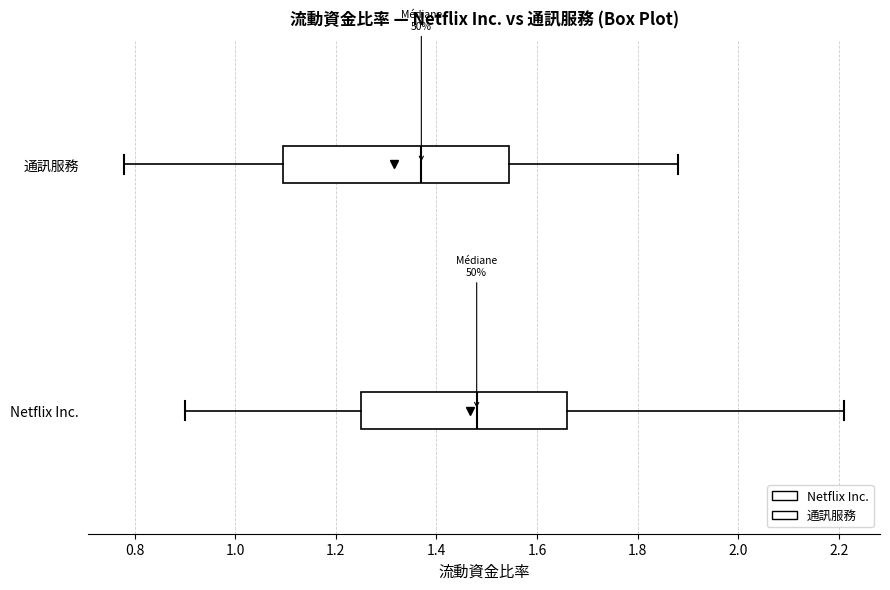

Comparing the boxes themselves (not the whiskers), which one is the widest?

通訊服務